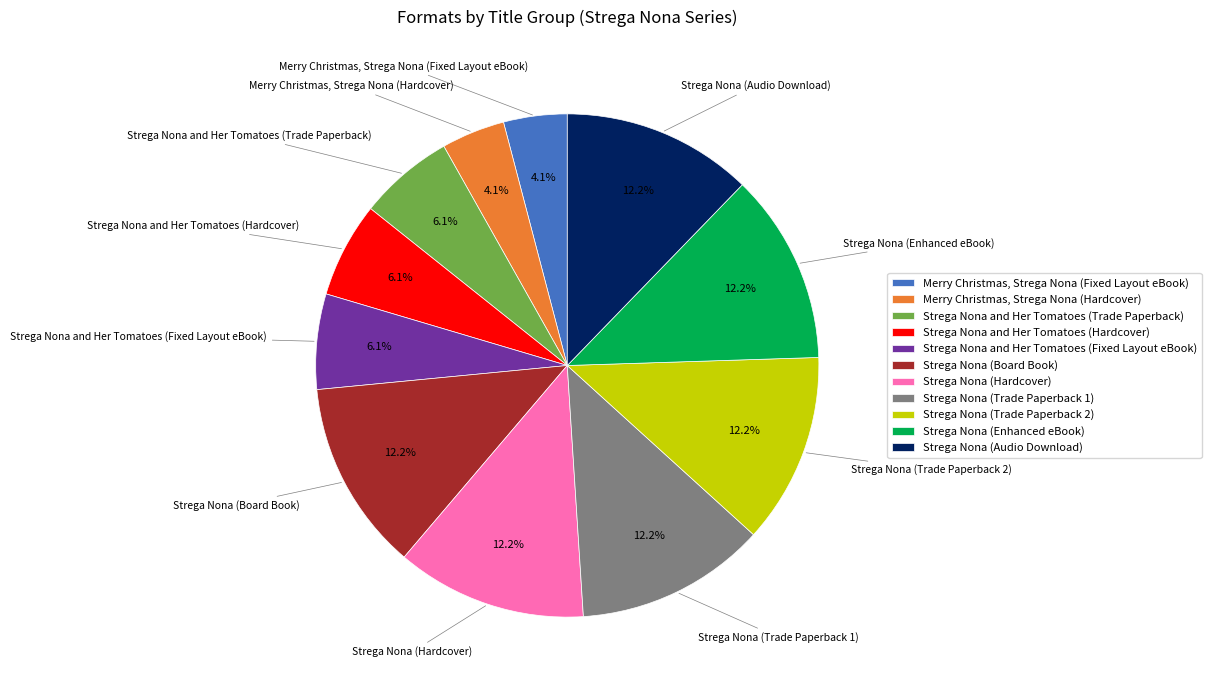

How many segments does this pie chart have?

11